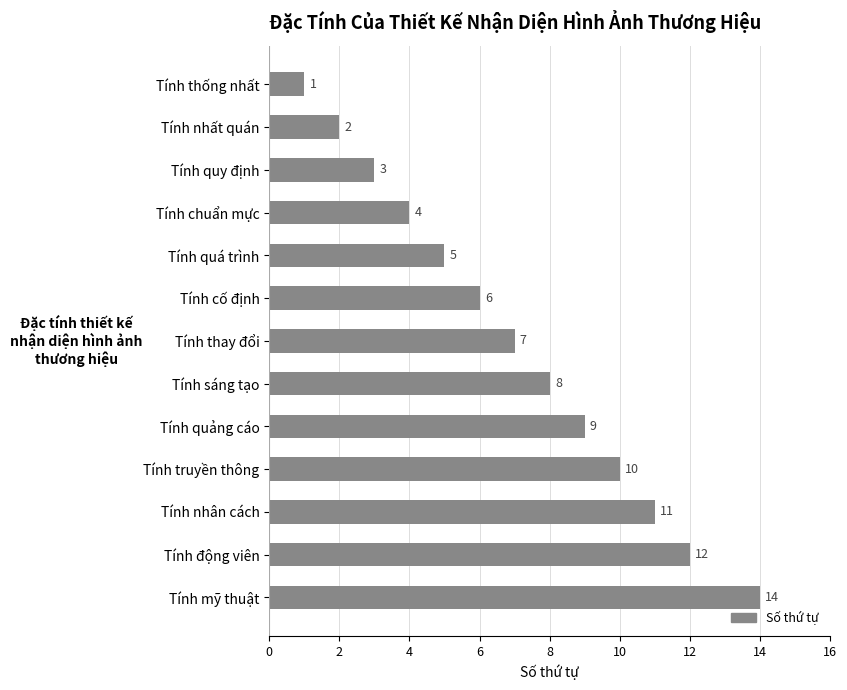

What is the label of the 1st bar from the bottom?

Tính mỹ thuật